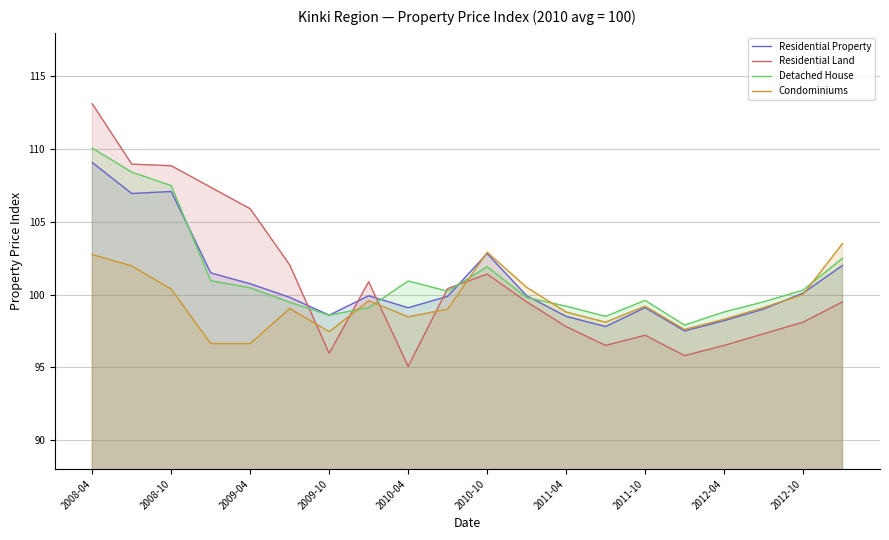

How many lines are shown in the chart?

4